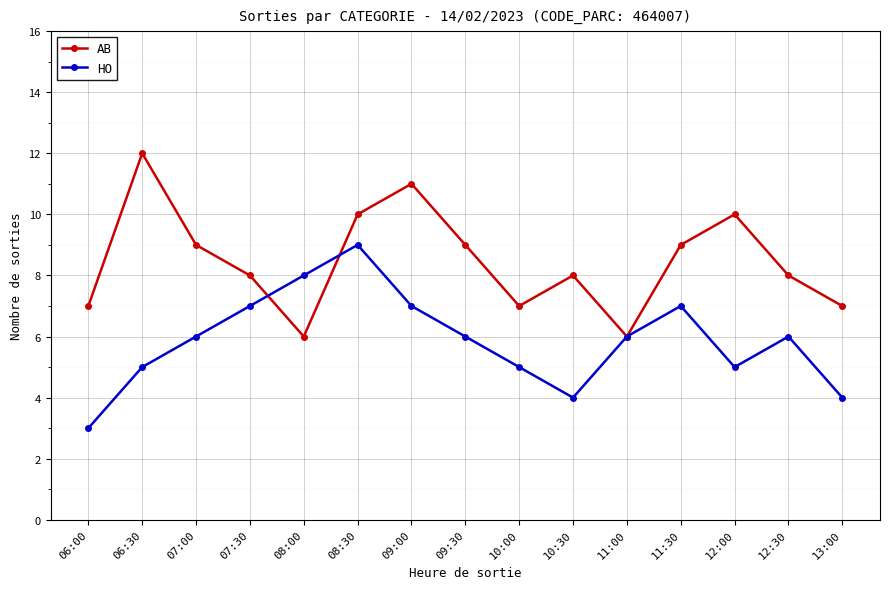

At which category does the chart reach its minimum across all series?

06:00